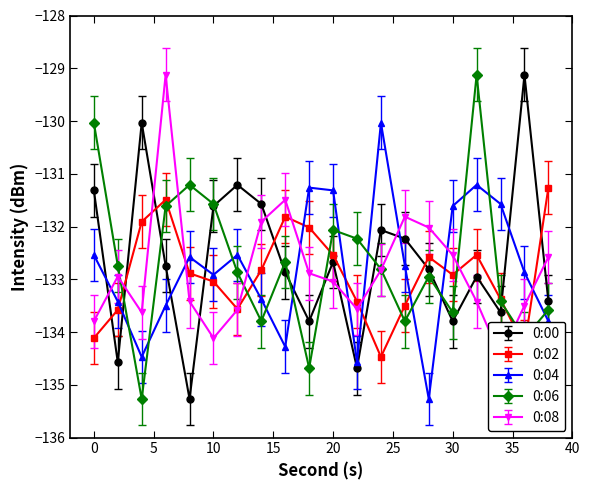

The value of 0:04 at 20 is -192.9. True or false?

False